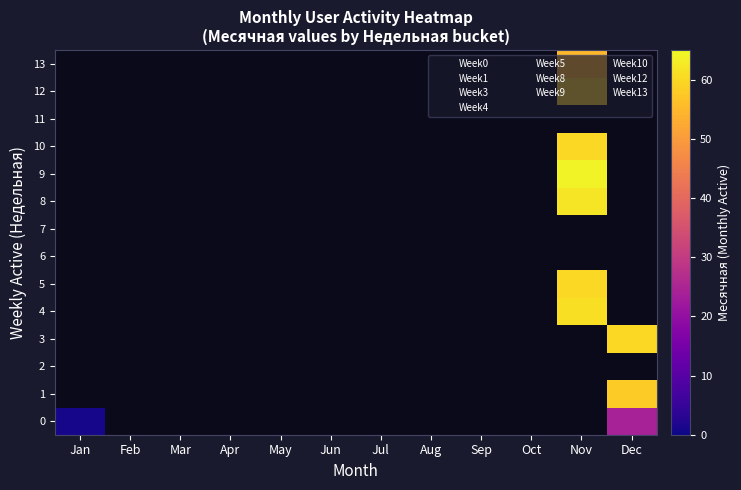

How many data points does each series have?

12